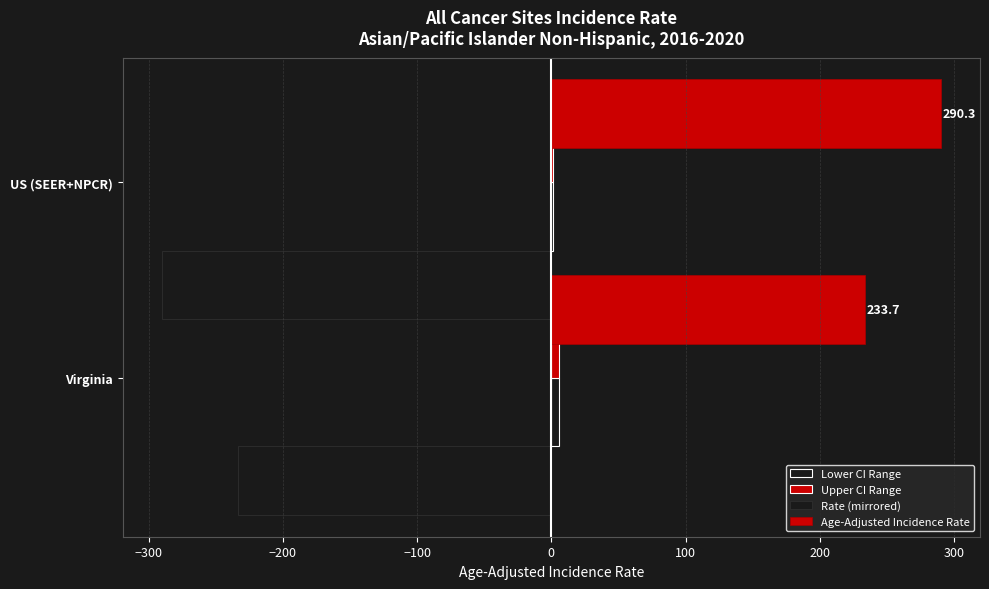

Reading right to left, transcribe all the data shown in this chart.

Lower CI Range: 1.1	5.6
Upper CI Range: 1.1	5.8
Rate (mirrored): -290.3	-233.7
Age-Adjusted Incidence Rate: 290.3	233.7